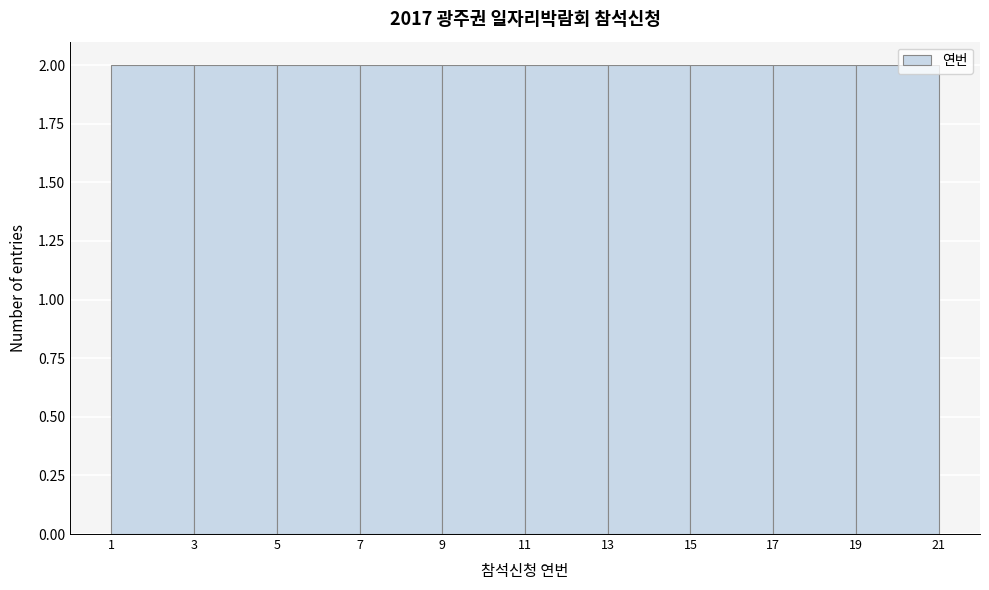

Reading left to right, list every bar in this chart as the range it spans on the x-axis followed by its height. The values are not printed on the chart, so give them approximately, as read against the axis.

1 to 3: 2
3 to 5: 2
5 to 7: 2
7 to 9: 2
9 to 11: 2
11 to 13: 2
13 to 15: 2
15 to 17: 2
17 to 19: 2
19 to 21: 2